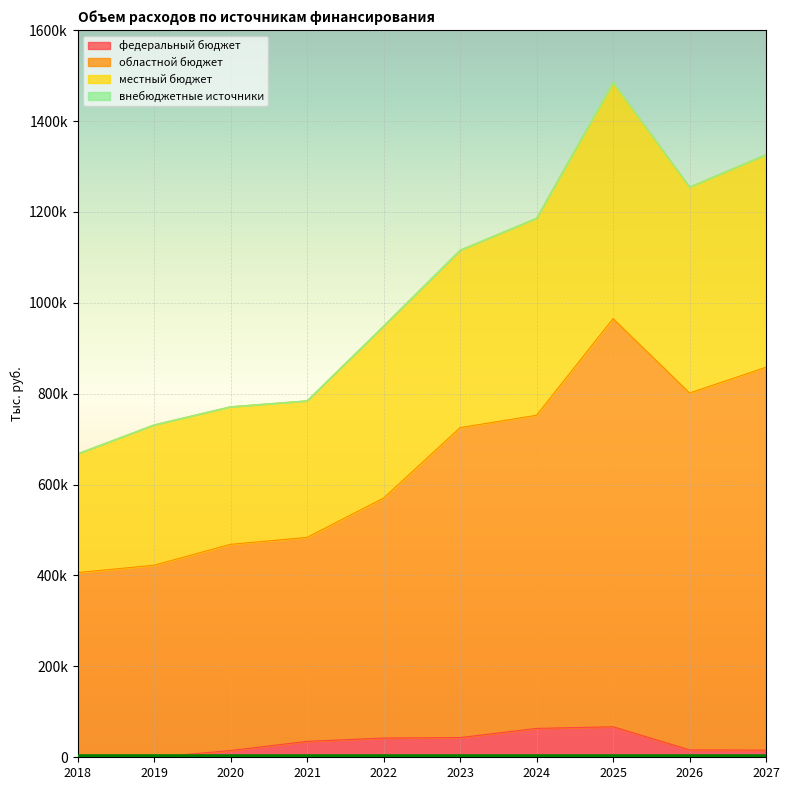

True or false: федеральный бюджет has more than 0 points higher than both neighbors.

True